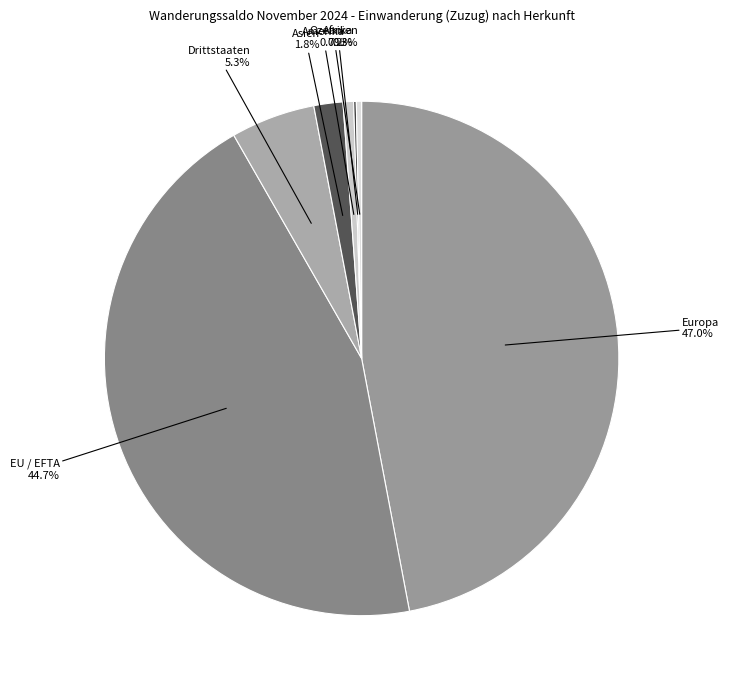

Which slice is the largest?

Europa